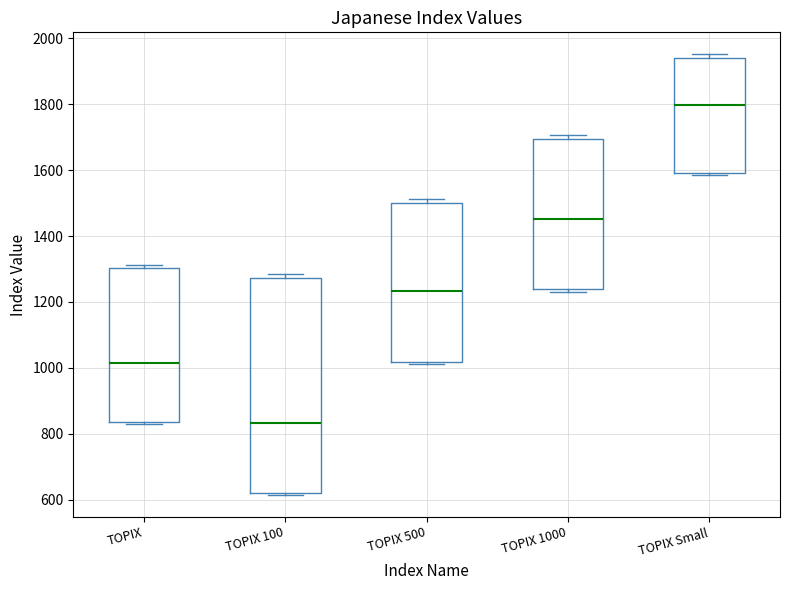

Reading left to right, transcribe this box plot: for each box, give where its median line is, the range the box spans, and where its two whiskers end, as read against the y-axis. The values are not printed on the chart, so give them approximately, as read against the axis.

TOPIX: median 1020, box 840 to 1300, whiskers 840 (just below the box's lower edge) to 1320
TOPIX 100: median 840, box 620 to 1280, whiskers 620 to 1280 (just above the box's upper edge)
TOPIX 500: median 1240, box 1020 to 1500, whiskers 1020 (just below the box's lower edge) to 1520
TOPIX 1000: median 1460, box 1240 to 1700, whiskers 1220 to 1700 (just above the box's upper edge)
TOPIX Small: median 1800, box 1600 to 1940, whiskers 1580 to 1960